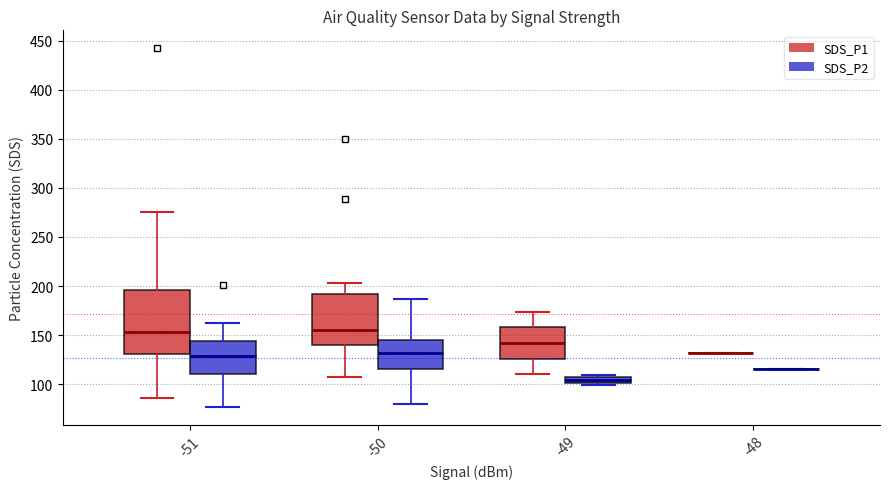

Which box is the tallest, from its lower edge to its upper edge?

-51 (SDS_P1)